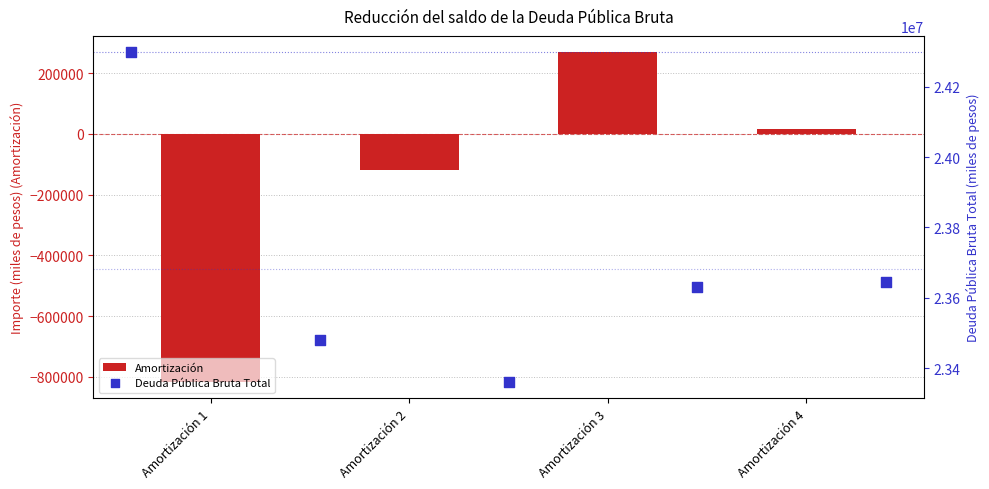

What is the change in value from Amortización 1 to Amortización 4?

+832380.1